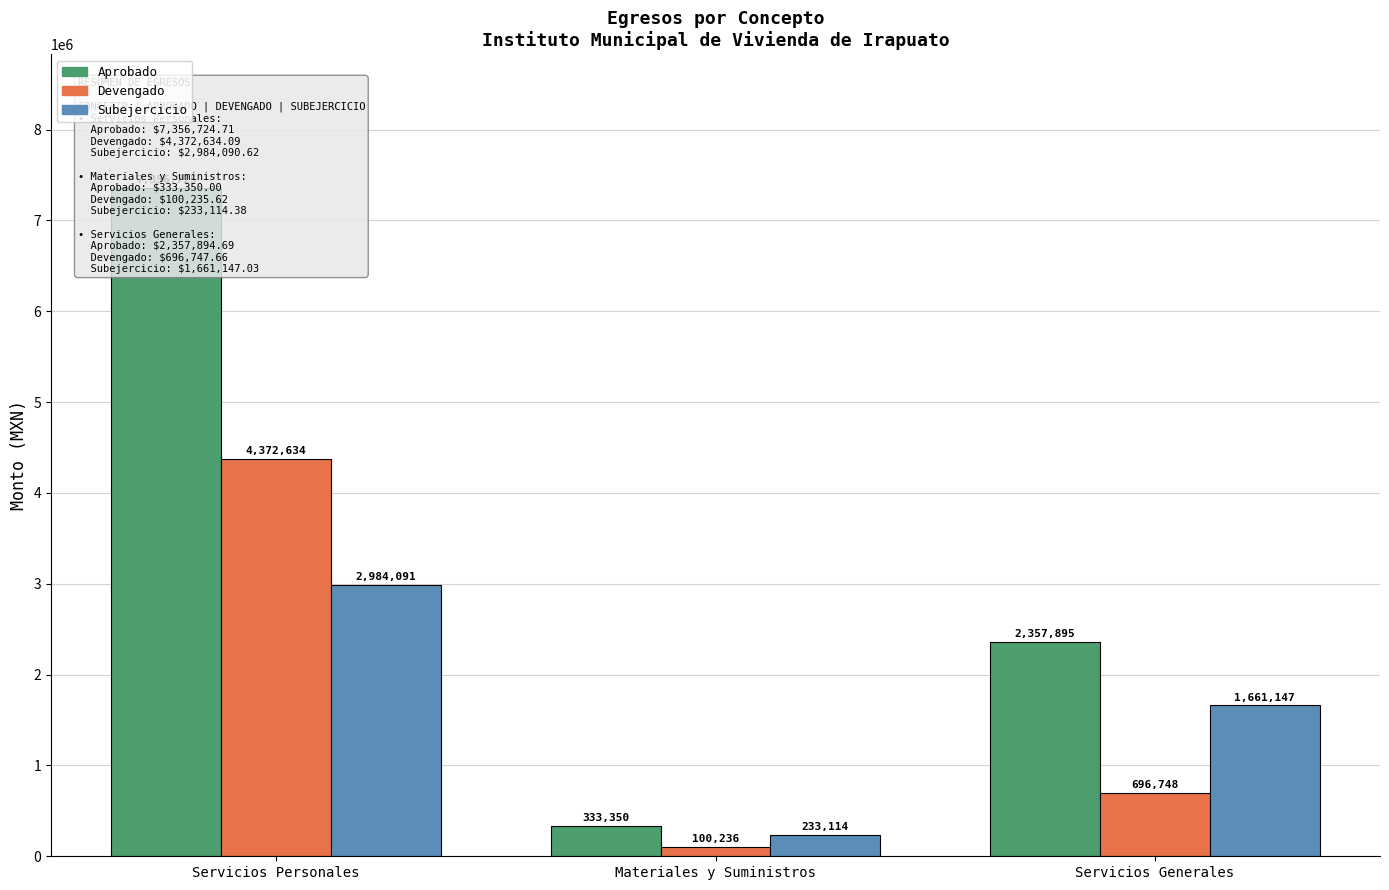

What is the maximum value shown in the chart?

7356724.7